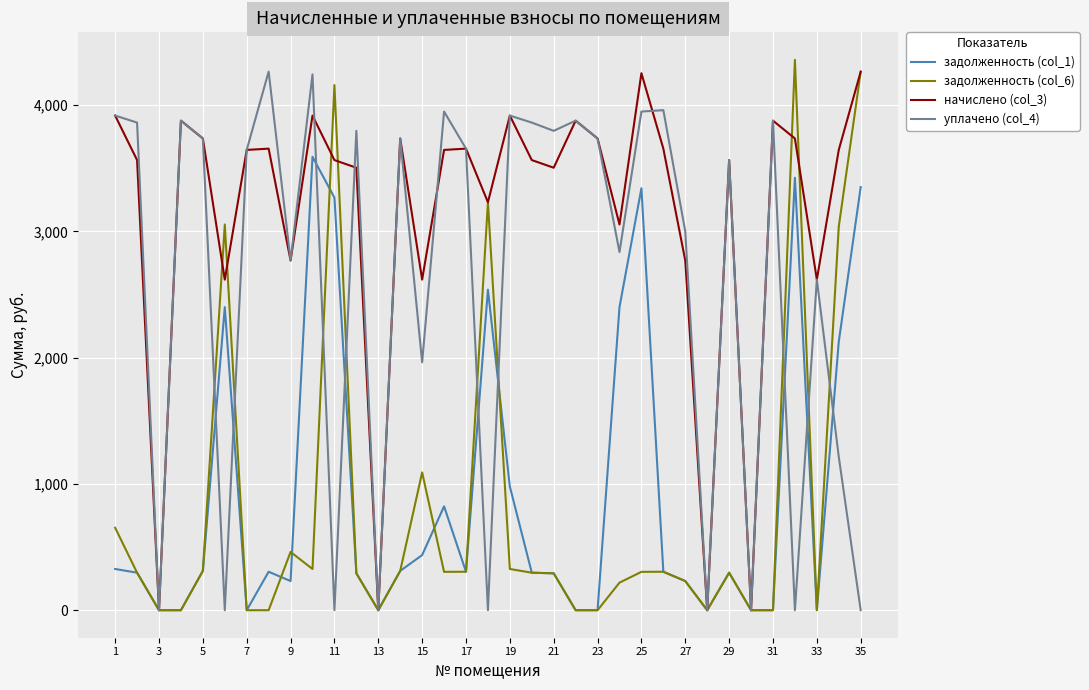

What is the maximum value shown in the chart?

4357.8